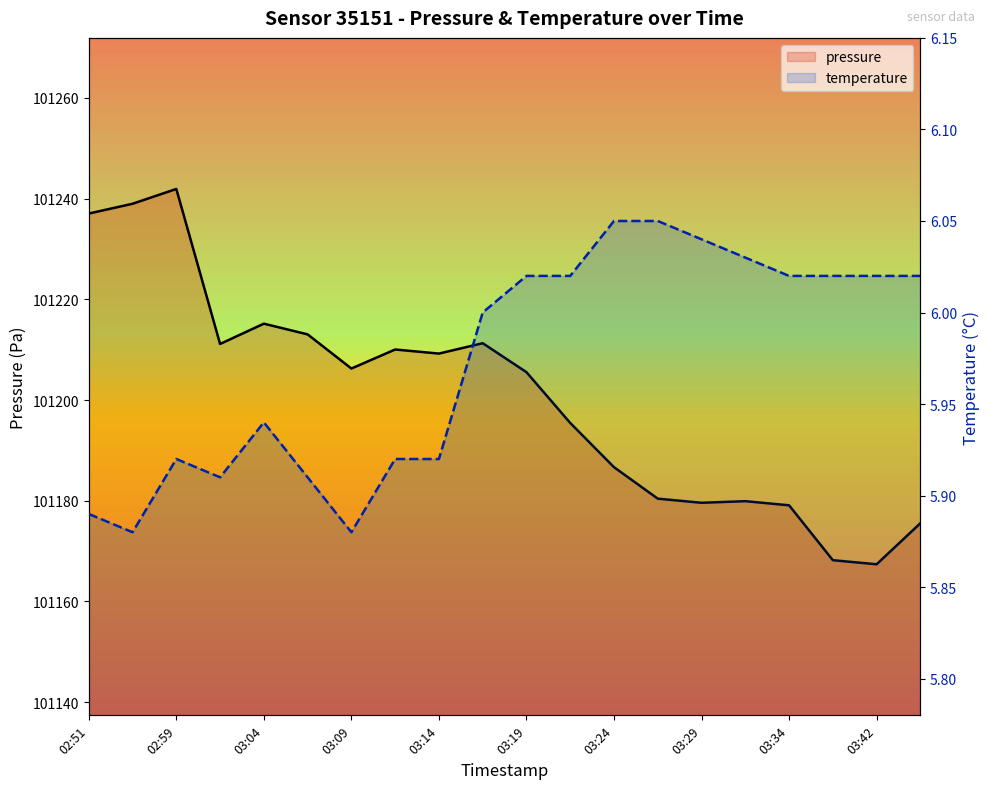

At which category does the chart reach its minimum across all series?

02:56